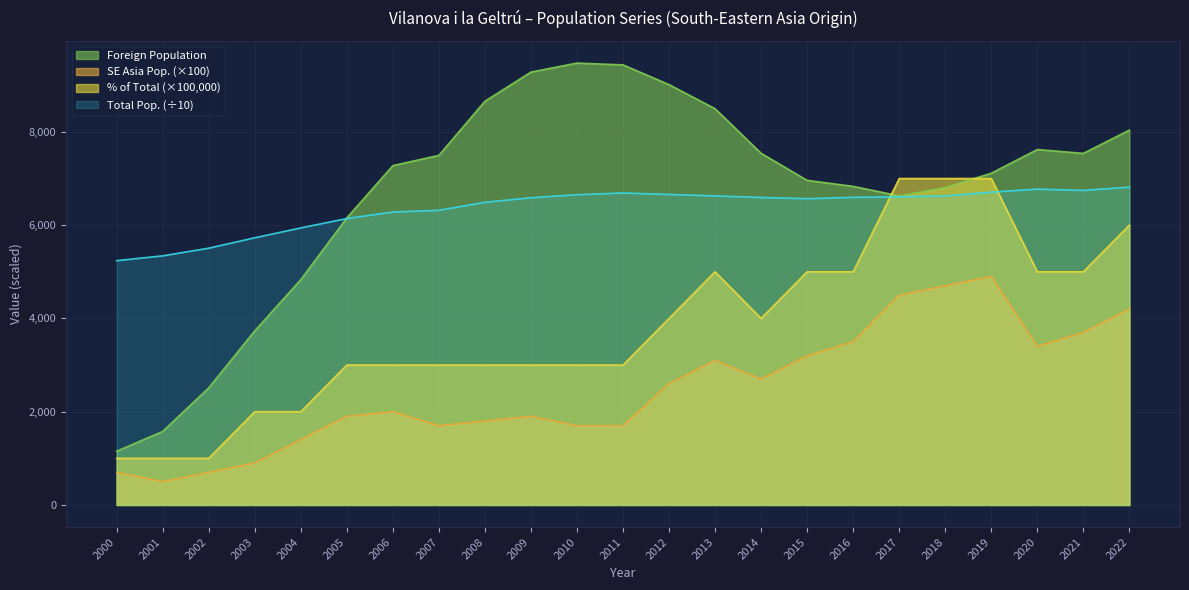

True or false: % of Total and SE Asia Population cross at least once.

False